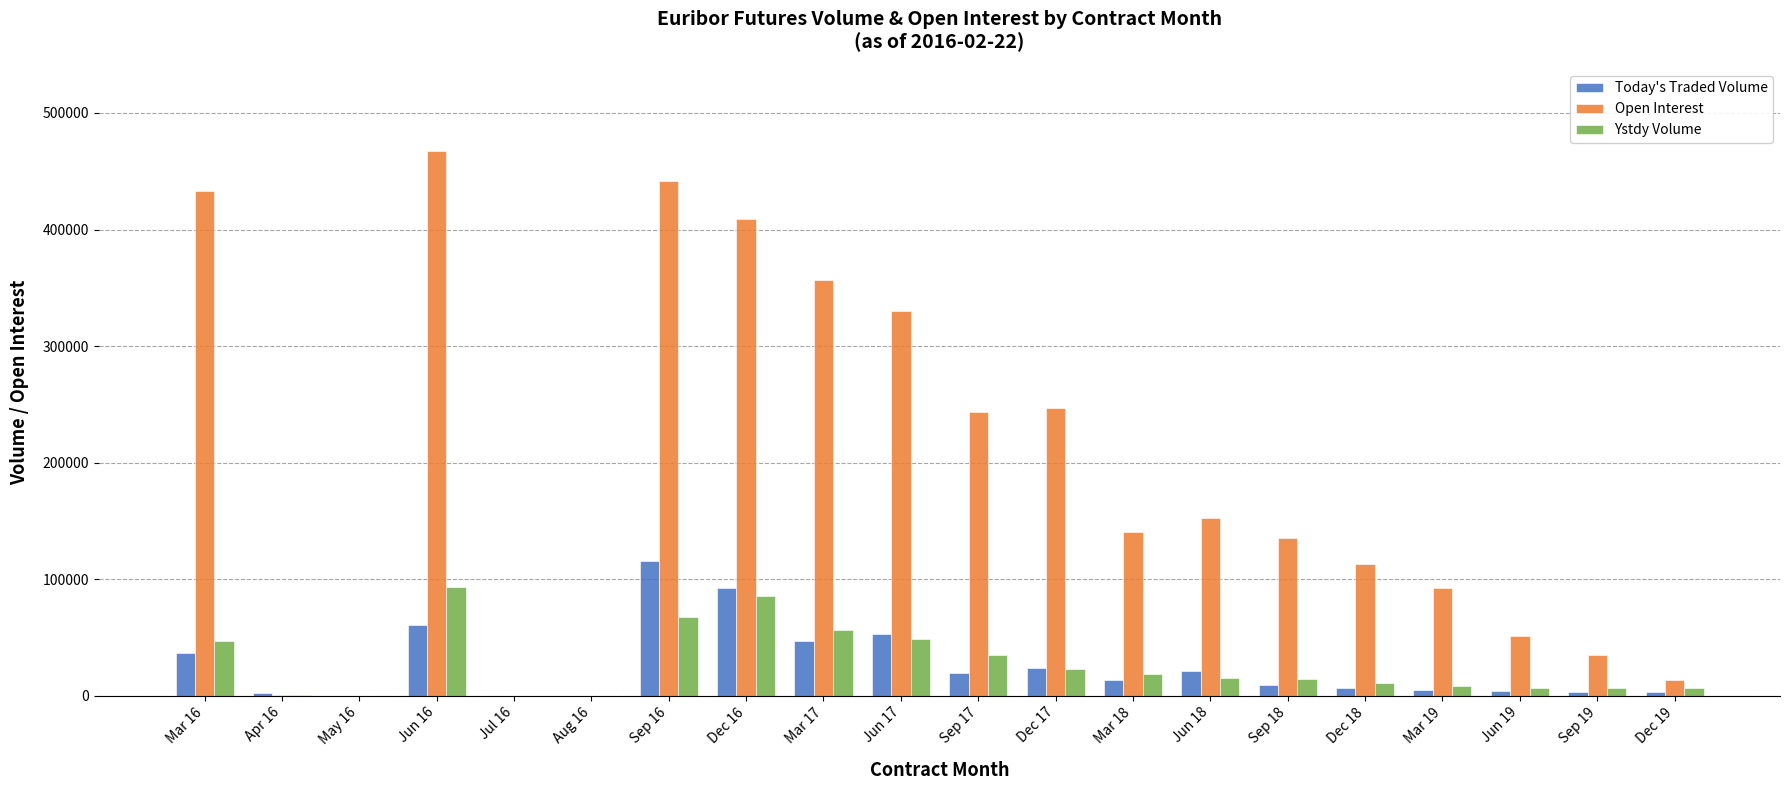

Which series changed the most between Mar 16 and Aug 16?

Open Interest